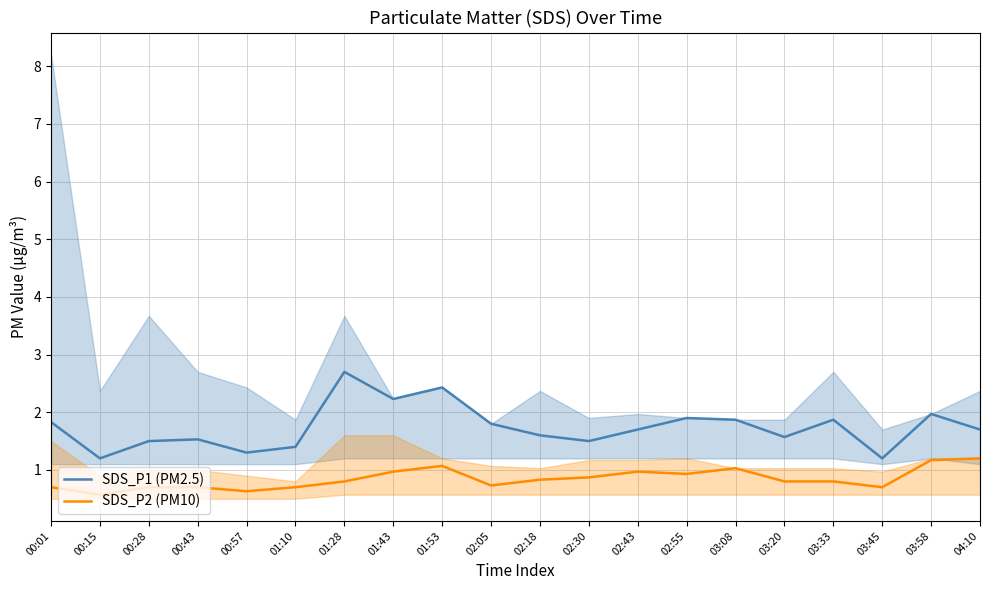

Is it true that SDS_P2 (PM10) equals 0.6 at 00:57?

True